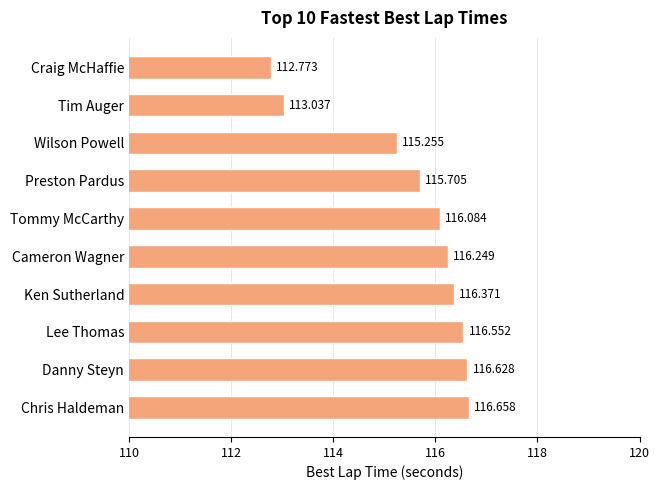

How many data points are above 116?

6